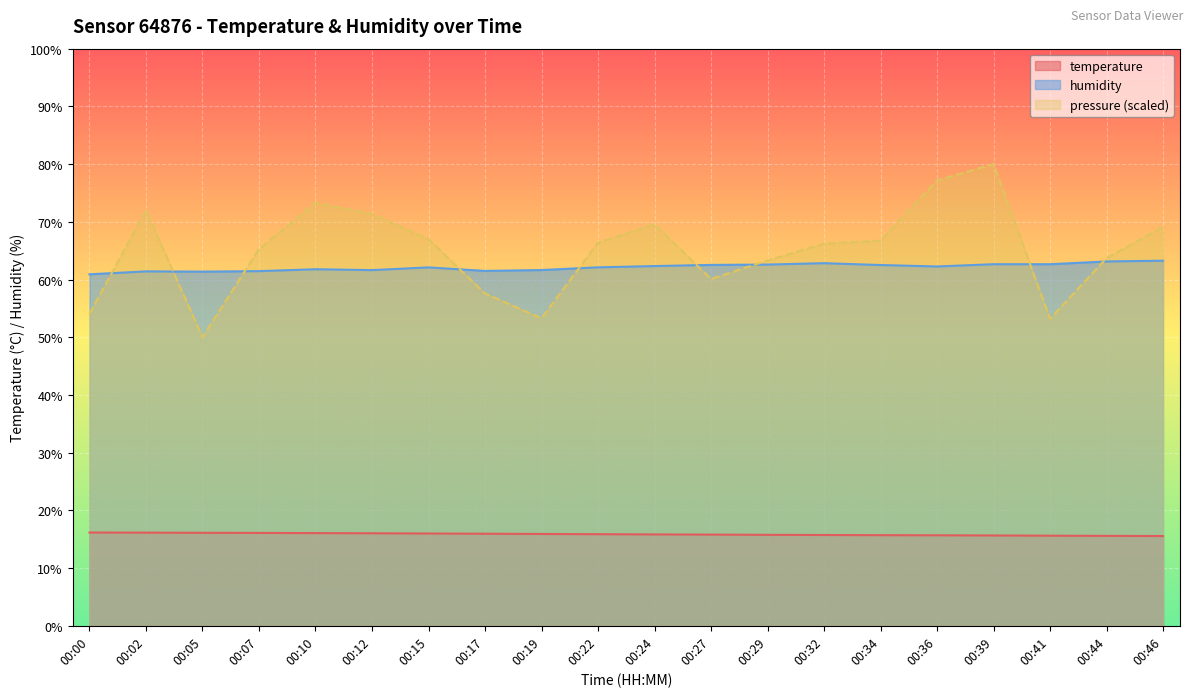

What are all the series names shown in the legend?

temperature, humidity, pressure (scaled)